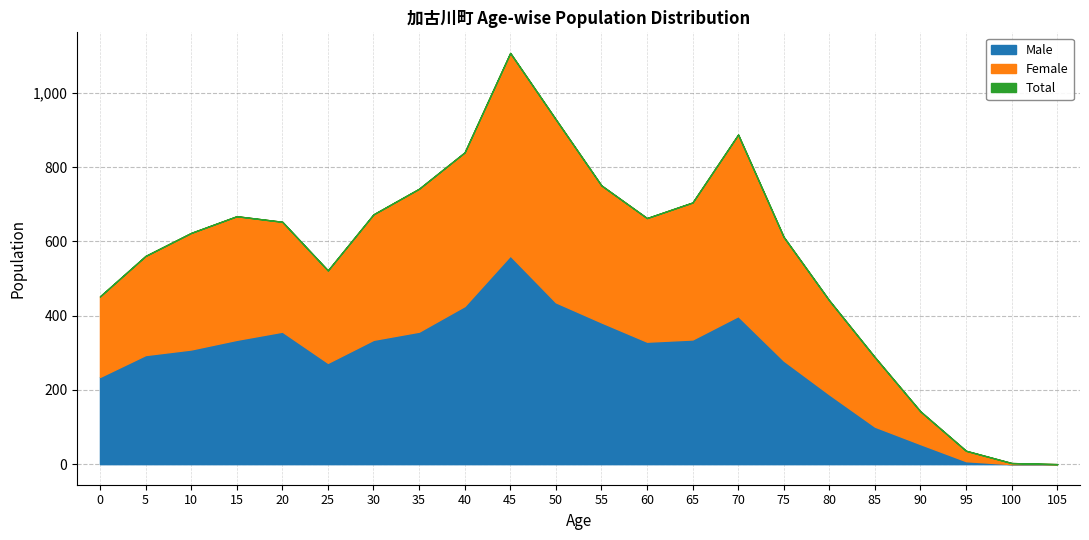

Is it true that Male equals 382 at 55?

True